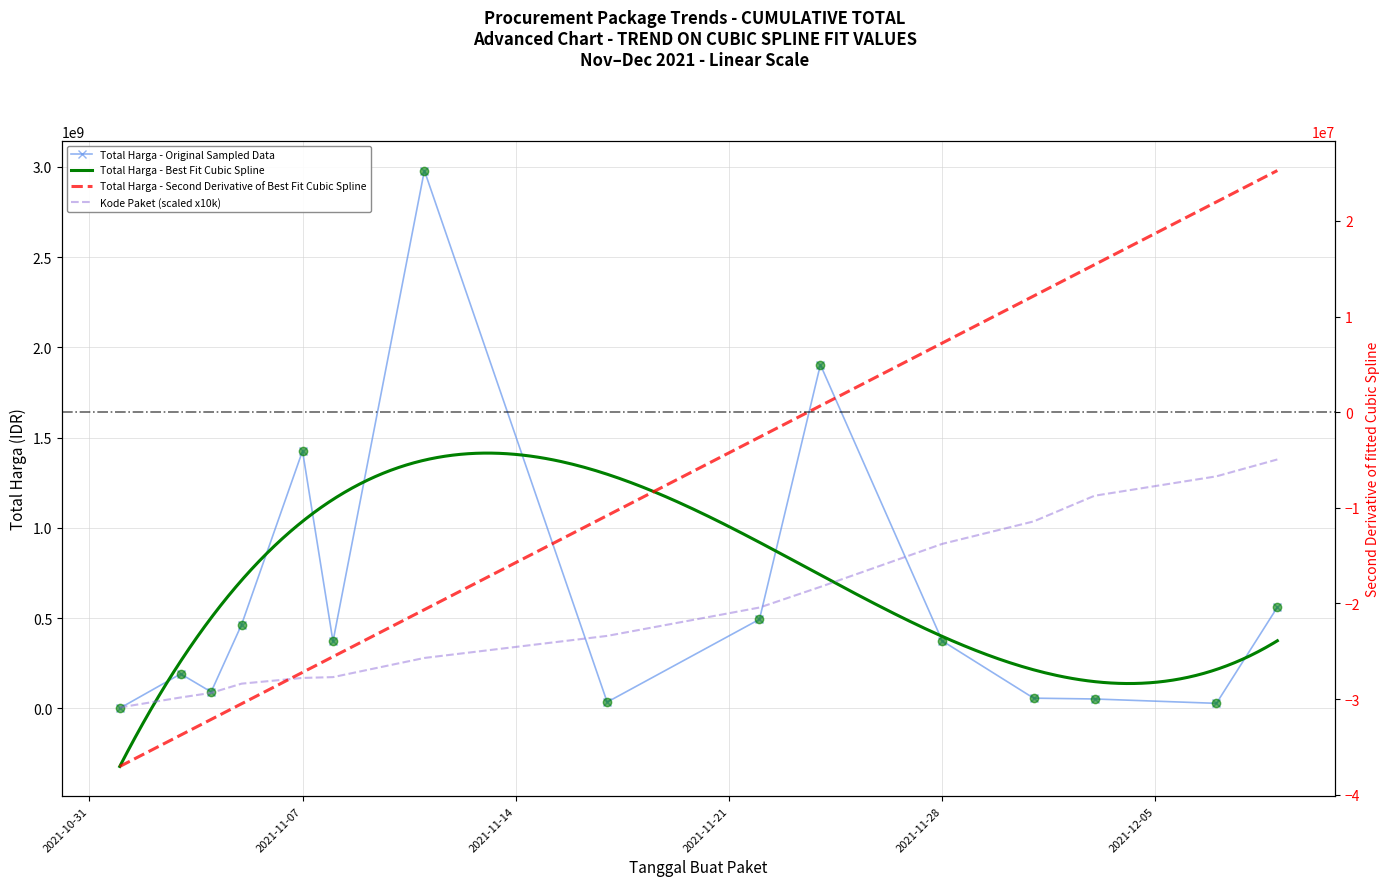

At which label does Total Harga (Juta IDR) first exceed 370516800?

2021-11-05